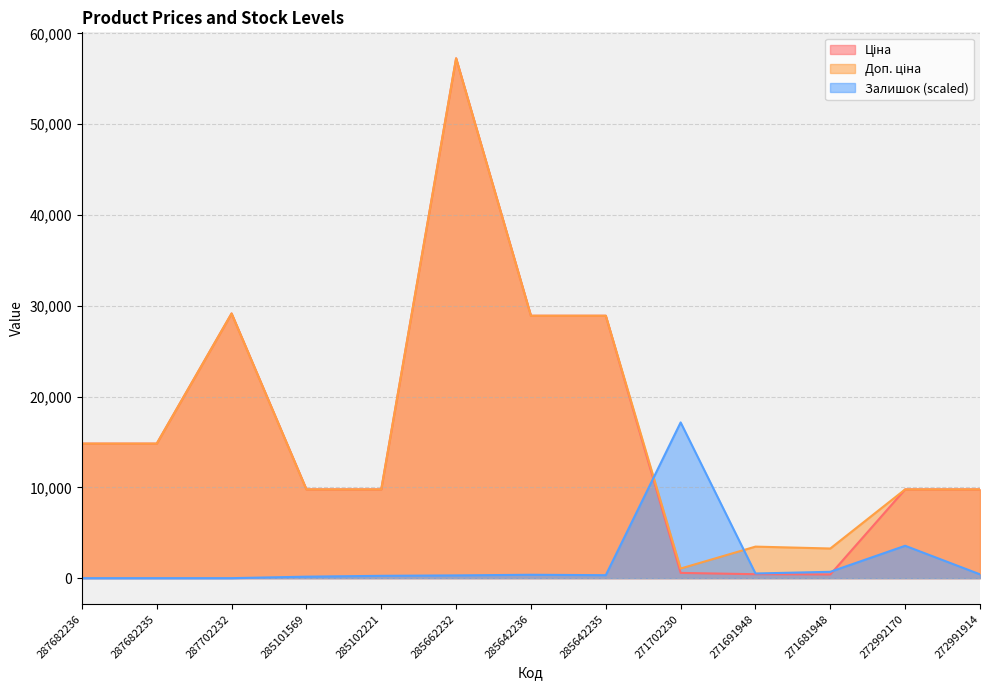

How many lines are shown in the chart?

3